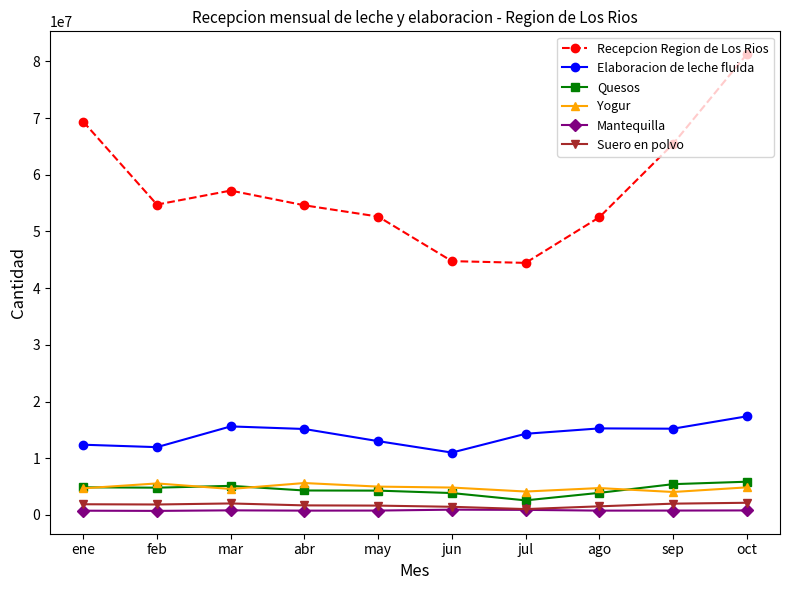

True or false: Elaboracion de leche fluida has more than 2 interior local peaks.

False